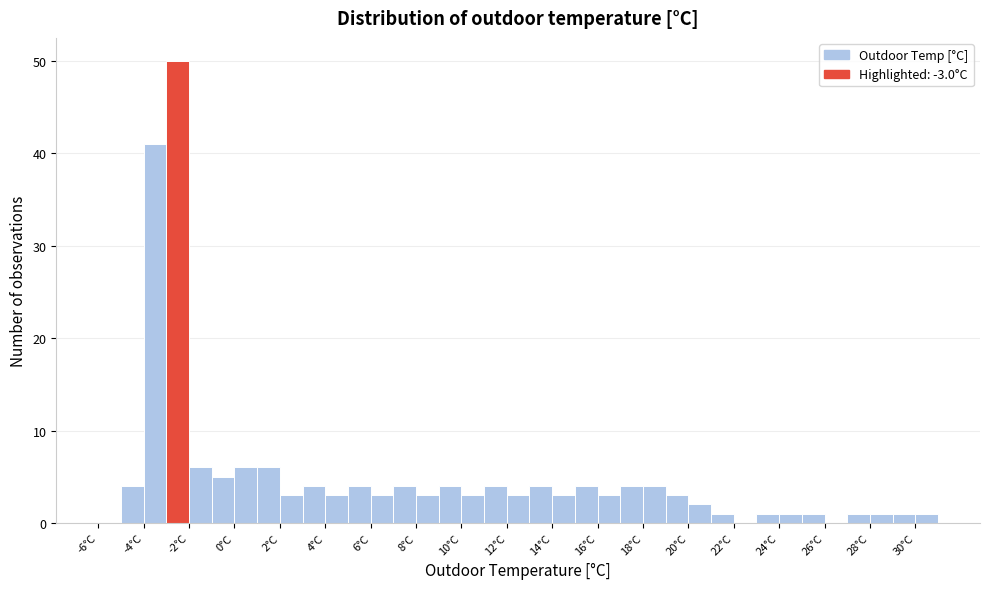

Reading left to right, transcribe this chart: for each bar, give the range it covers on the x-axis and its height. The values are not printed on the chart, so give them approximately, as read against the axis.

-6 to -5: 0
-5 to -4: 4
-4 to -3: 41
-3 to -2: 50
-2 to -1: 6
-1 to 0: 5
0 to 1: 6
1 to 2: 6
2 to 3: 3
3 to 4: 4
4 to 5: 3
5 to 6: 4
6 to 7: 3
7 to 8: 4
8 to 9: 3
9 to 10: 4
10 to 11: 3
11 to 12: 4
12 to 13: 3
13 to 14: 4
14 to 15: 3
15 to 16: 4
16 to 17: 3
17 to 18: 4
18 to 19: 4
19 to 20: 3
20 to 21: 2
21 to 22: 1
22 to 23: 0
23 to 24: 1
24 to 25: 1
25 to 26: 1
26 to 27: 0
27 to 28: 1
28 to 29: 1
29 to 30: 1
30 to 31: 1